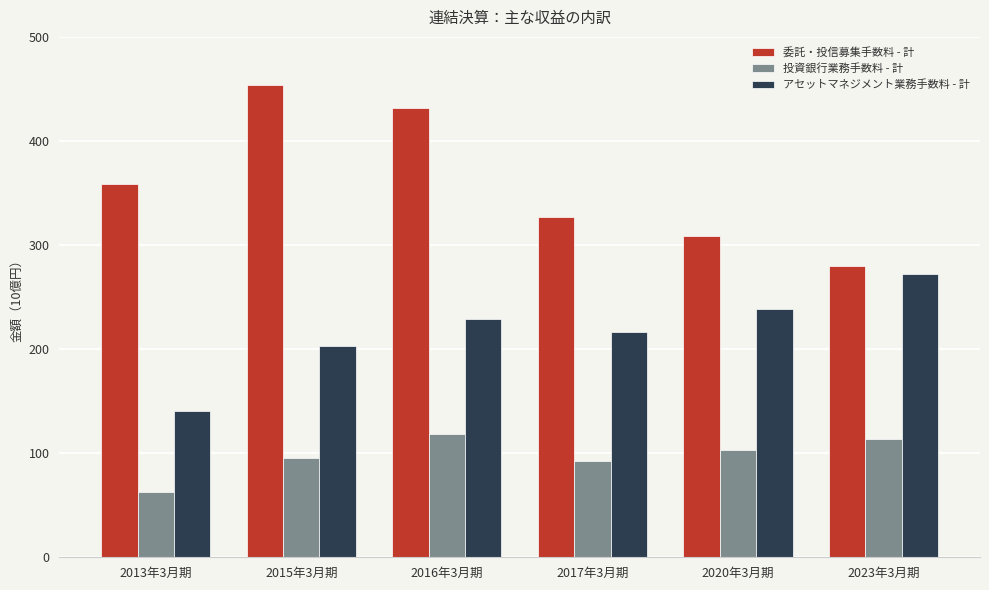

How many distinct data groups are displayed?

3